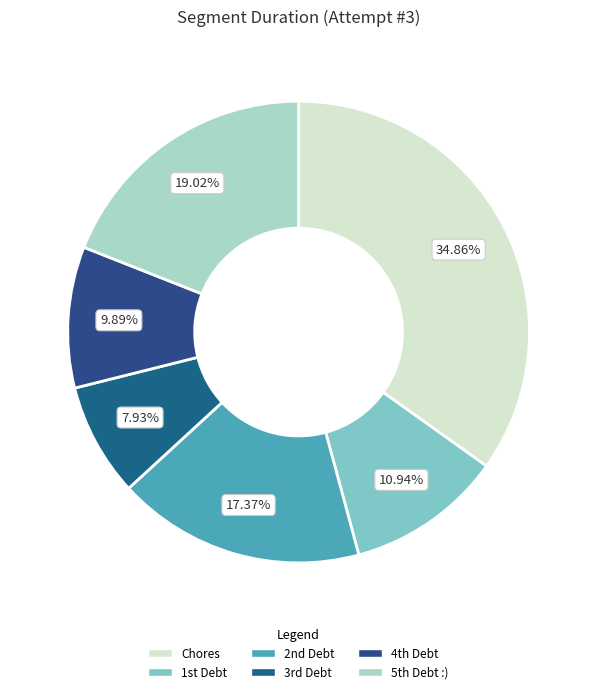

Which slice is the largest?

Chores